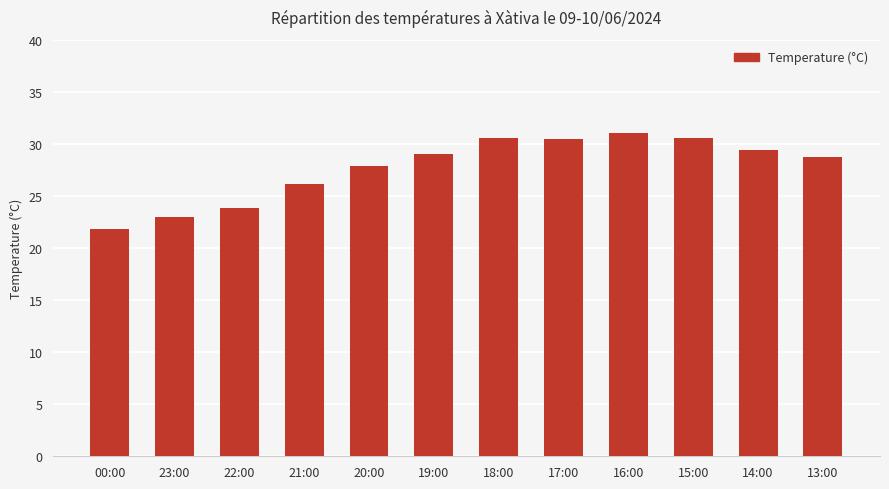

Are the bars horizontal?

No